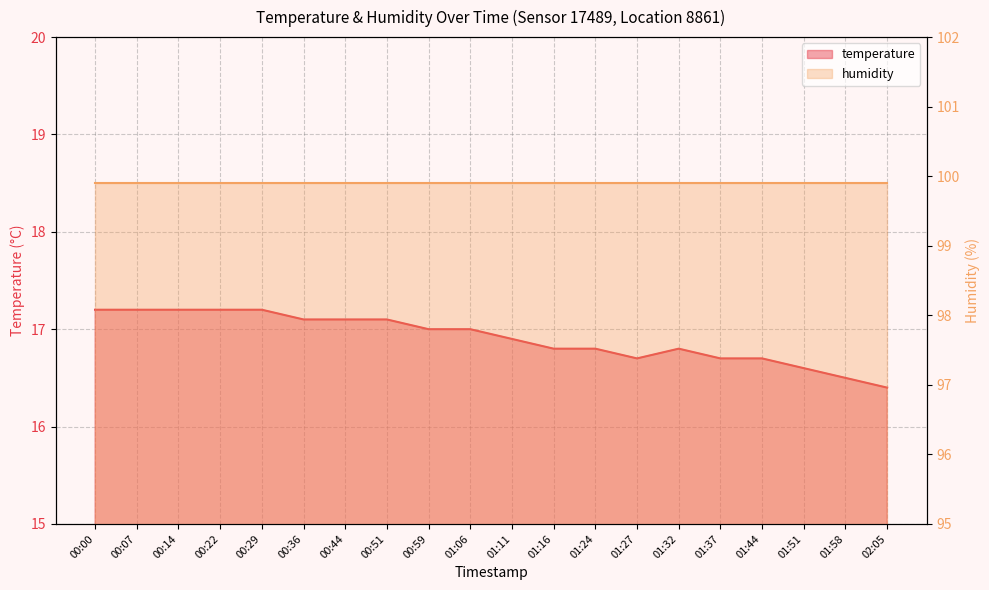

At which category does the data reach its first local valley?

01:27